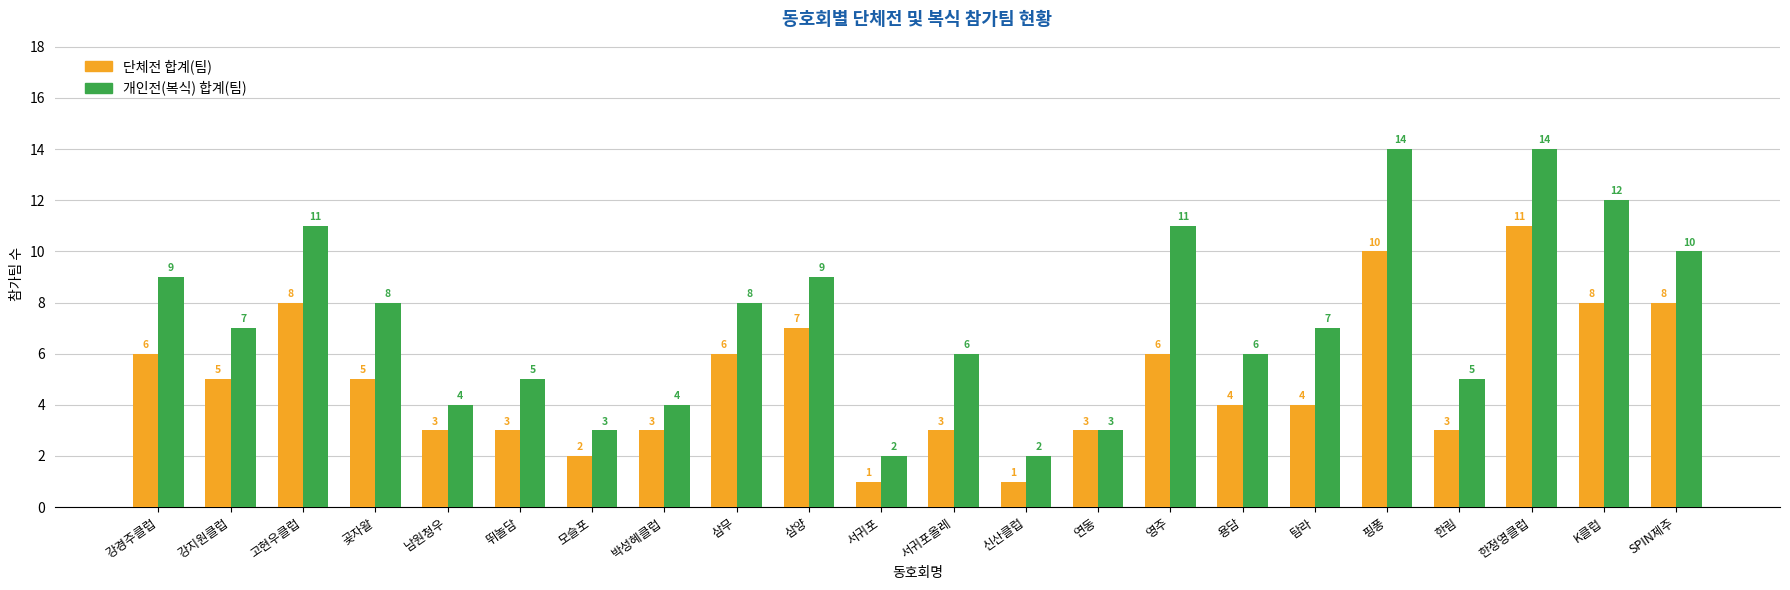

What are all the series names shown in the legend?

단체전 합계(팀), 개인전(복식) 합계(팀)